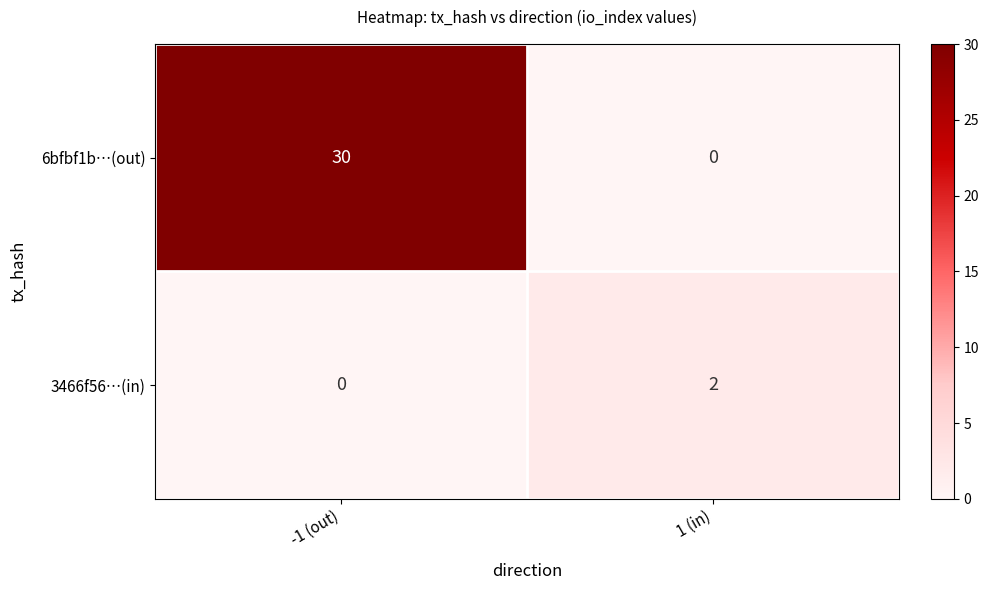

Reading right to left, what are all the values shown in this chart?

6bfbf1b…(out): 1 (in)=0	-1 (out)=30
3466f56…(in): 1 (in)=2	-1 (out)=0